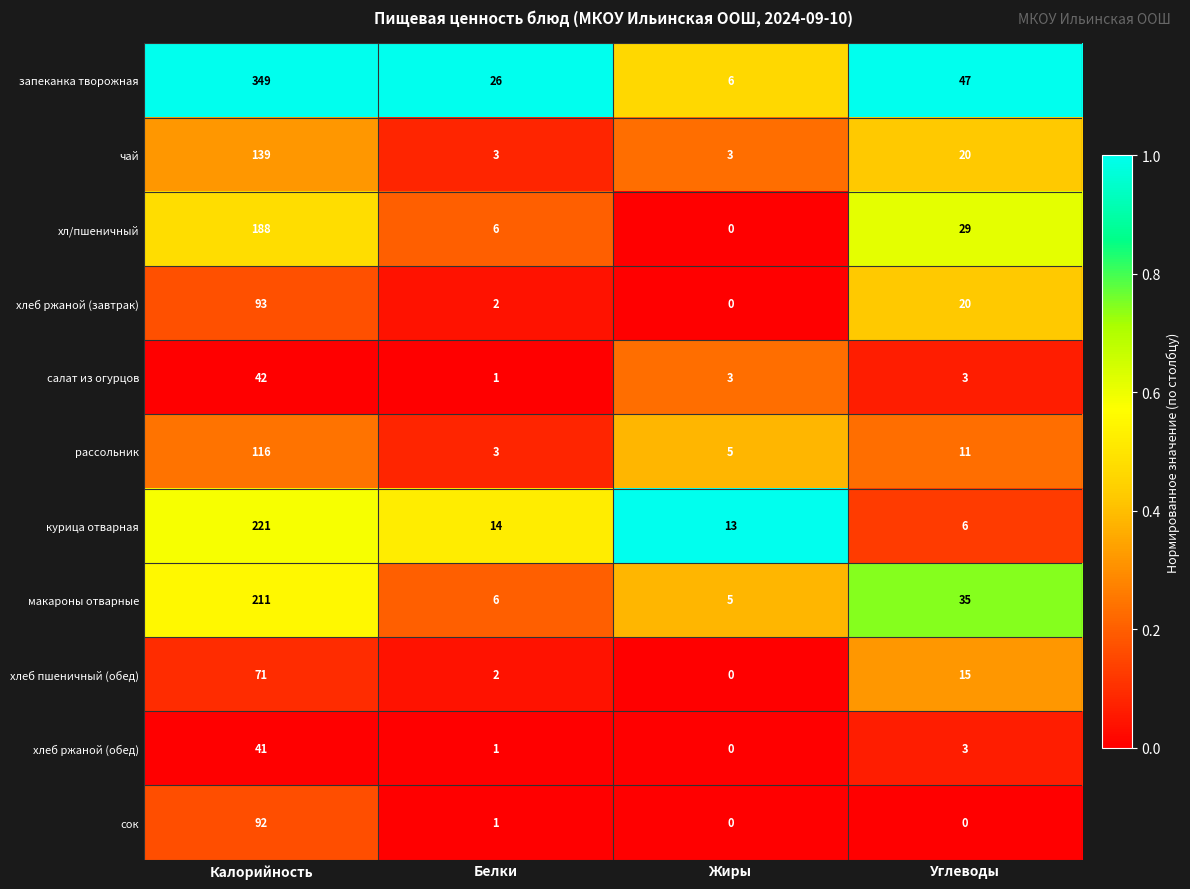

Which category has the lowest value in the макароны отварные series?

Жиры